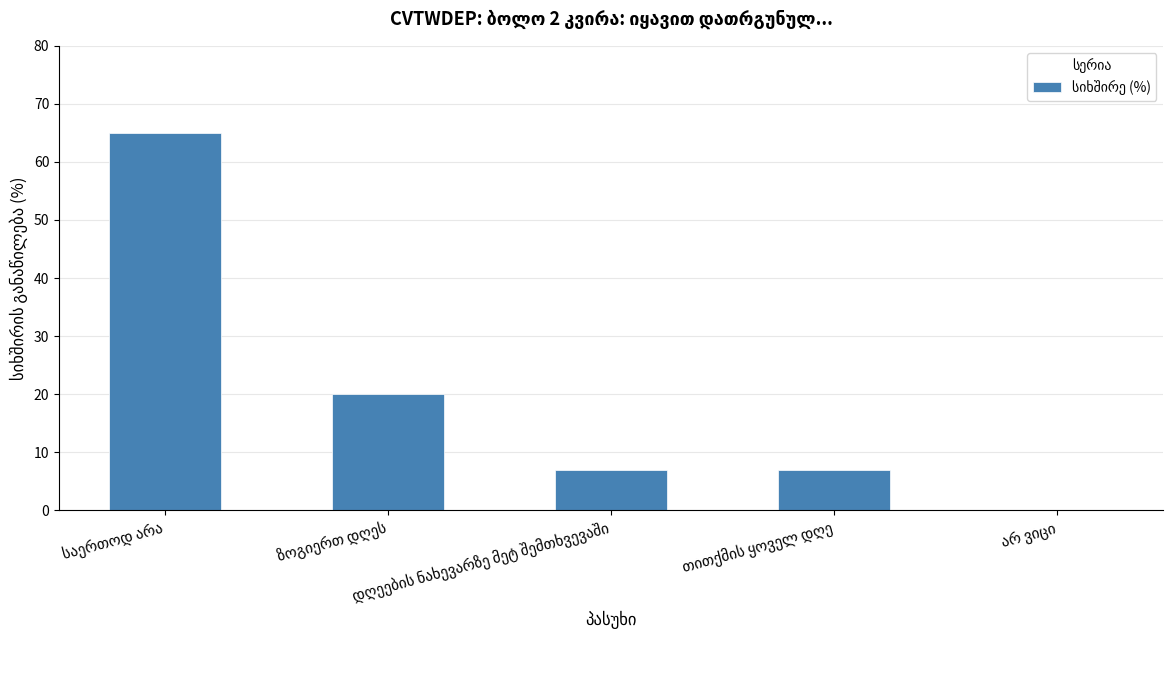

What is the maximum value shown in the chart?

65